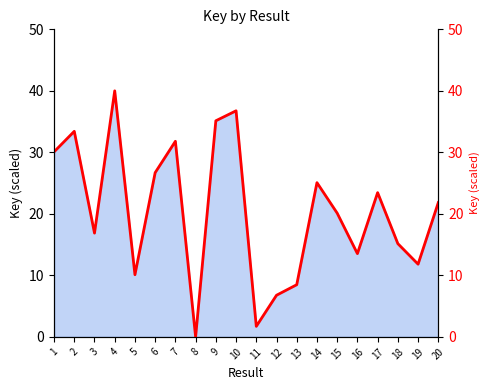

At which label does the data first exceed 21?

1